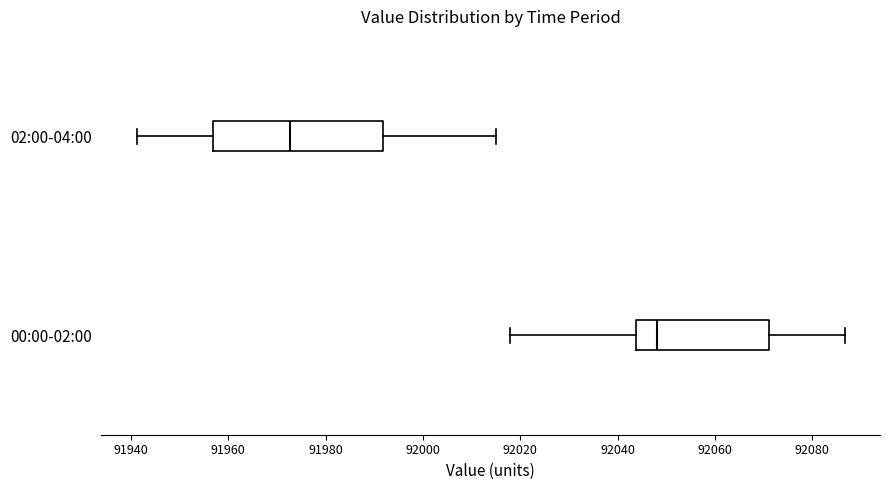

Which box is the widest, from its left edge to its right edge?

02:00-04:00